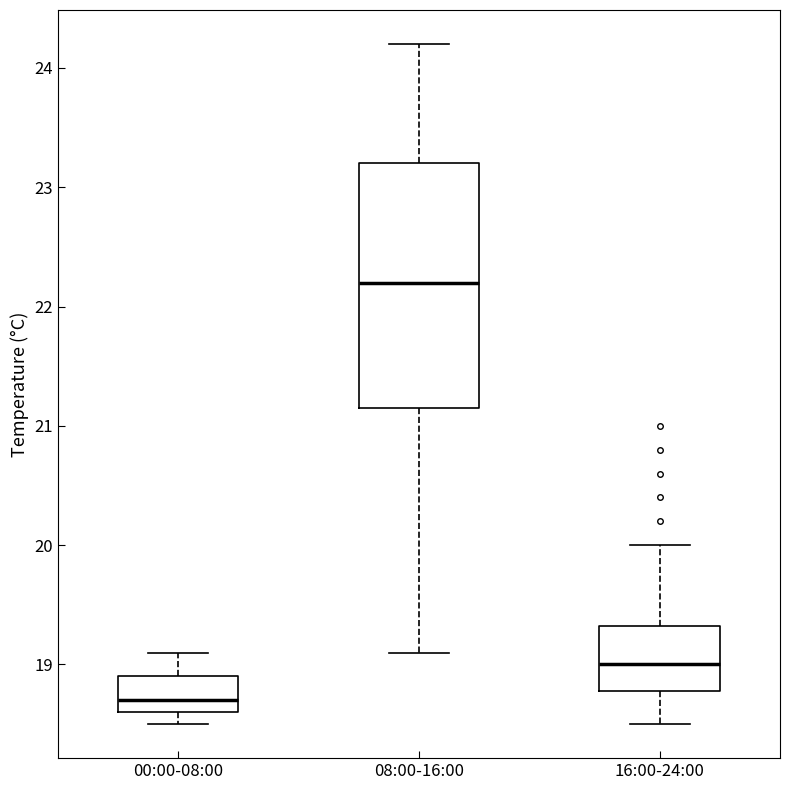

Which box has the highest median line?

08:00-16:00